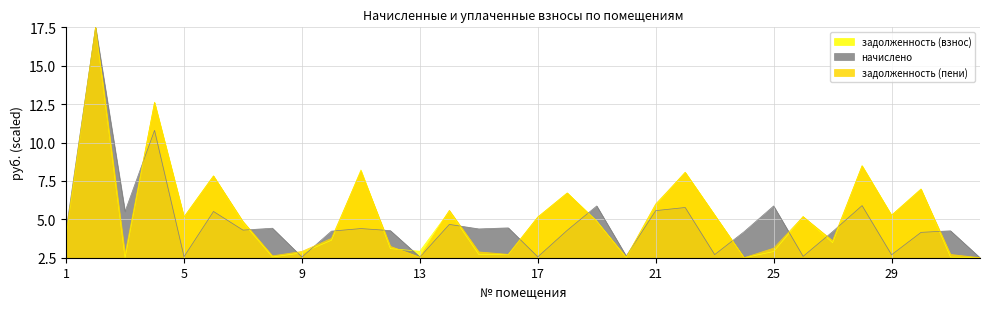

What is the difference between the second highest and minimum values in the задолженность (взнос) series?

10.1